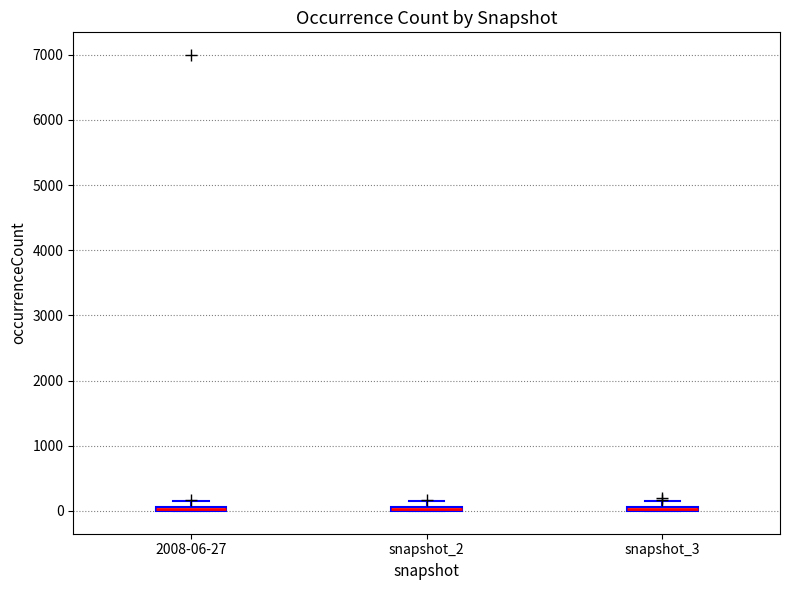

Where is the upper edge of the box for 2008-06-27 on the y-axis? The values are not printed on the chart, so give them approximately, as read against the axis.

100